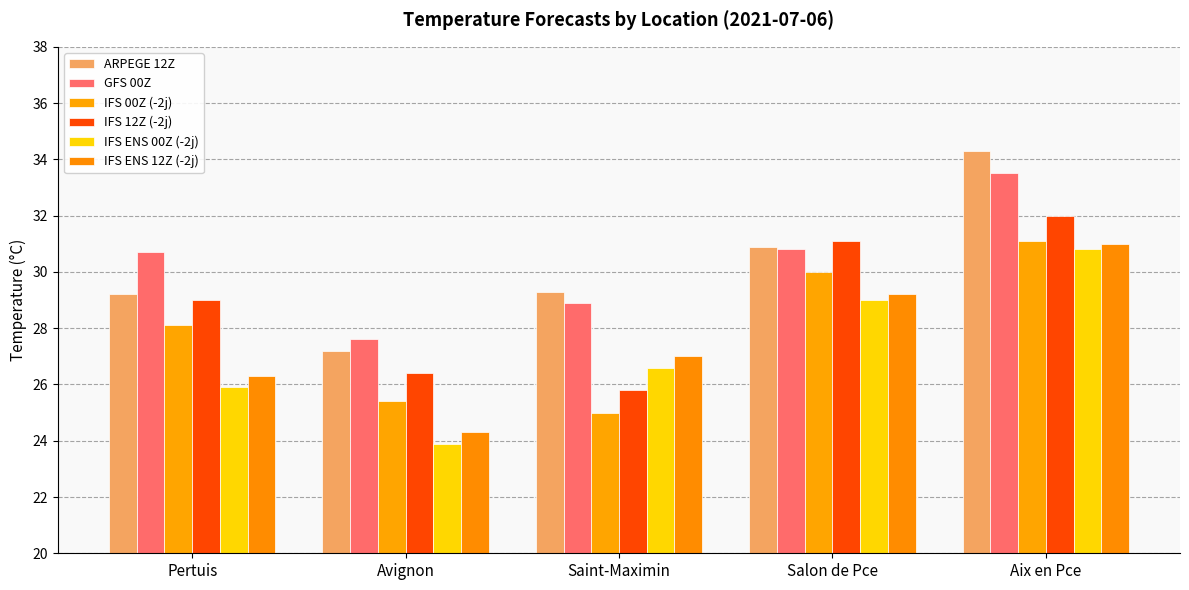

How many values in the IFS 12Z (-2j) series are below 29?

2